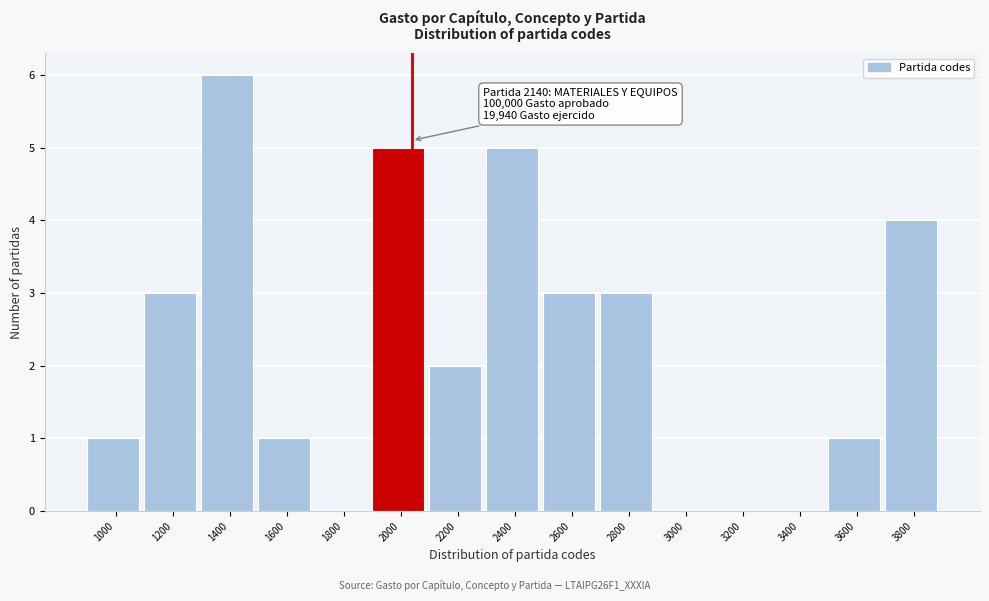

Reading right to left, extract all data points from this chart.

3800=4	3600=1	3400=0	3200=0	3000=0	2800=3	2600=3	2400=5	2200=2	2000=5	1800=0	1600=1	1400=6	1200=3	1000=1